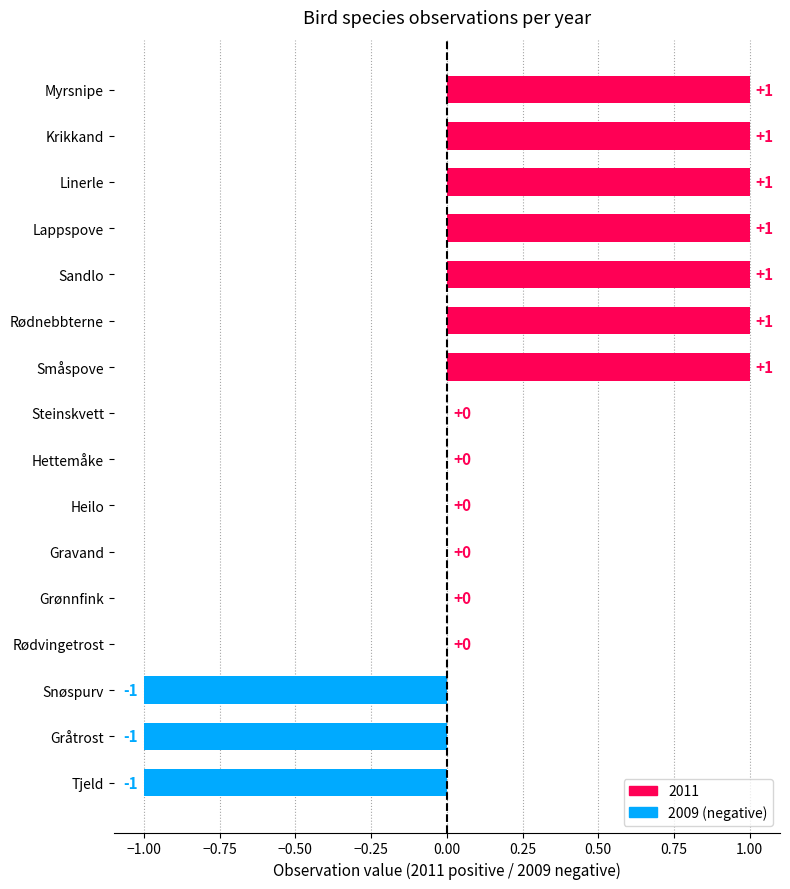

How many values are between 0 and 1?

13